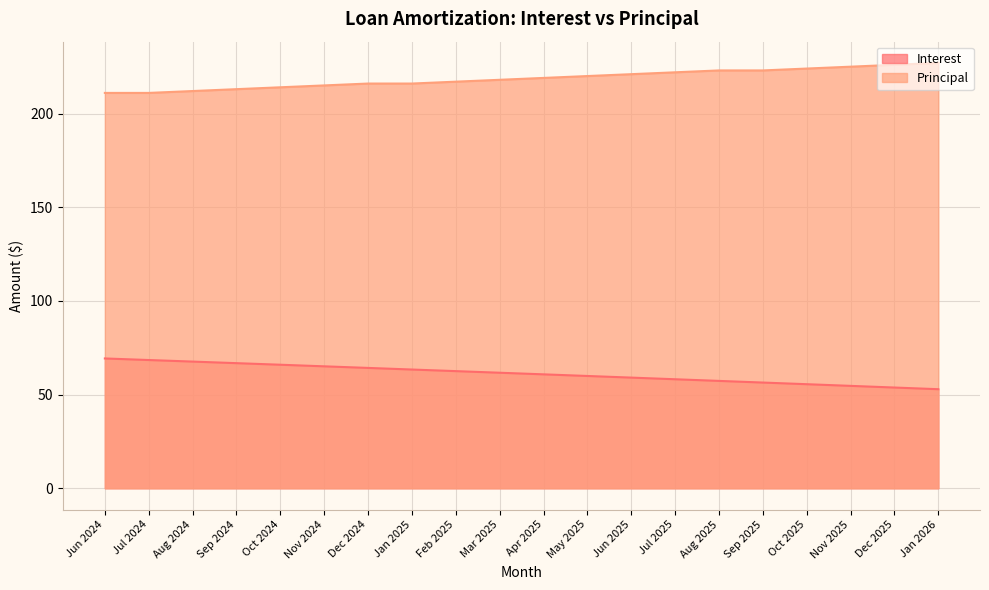

Reading left to right, what are all the values shown in this chart?

Interest: Jun 2024=69.3	Jul 2024=68.4	Aug 2024=67.6	Sep 2024=66.8	Oct 2024=65.9	Nov 2024=65.1	Dec 2024=64.2	Jan 2025=63.4	Feb 2025=62.5	Mar 2025=61.7	Apr 2025=60.8	May 2025=59.9	Jun 2025=59.1	Jul 2025=58.2	Aug 2025=57.3	Sep 2025=56.4	Oct 2025=55.5	Nov 2025=54.6	Dec 2025=53.8	Jan 2026=52.9
Principal: Jun 2024=211.0	Jul 2024=211.0	Aug 2024=212.0	Sep 2024=213.0	Oct 2024=214.0	Nov 2024=215.0	Dec 2024=216.0	Jan 2025=216.0	Feb 2025=217.0	Mar 2025=218.0	Apr 2025=219.0	May 2025=220.0	Jun 2025=221.0	Jul 2025=222.0	Aug 2025=223.0	Sep 2025=223.0	Oct 2025=224.0	Nov 2025=225.0	Dec 2025=226.0	Jan 2026=227.0